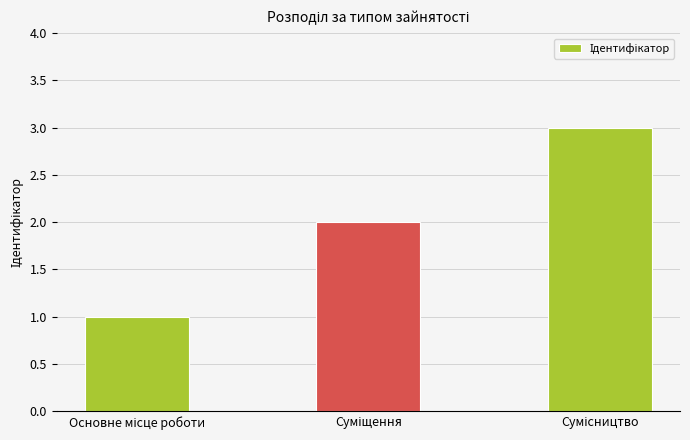

What is the sum of all values?

6